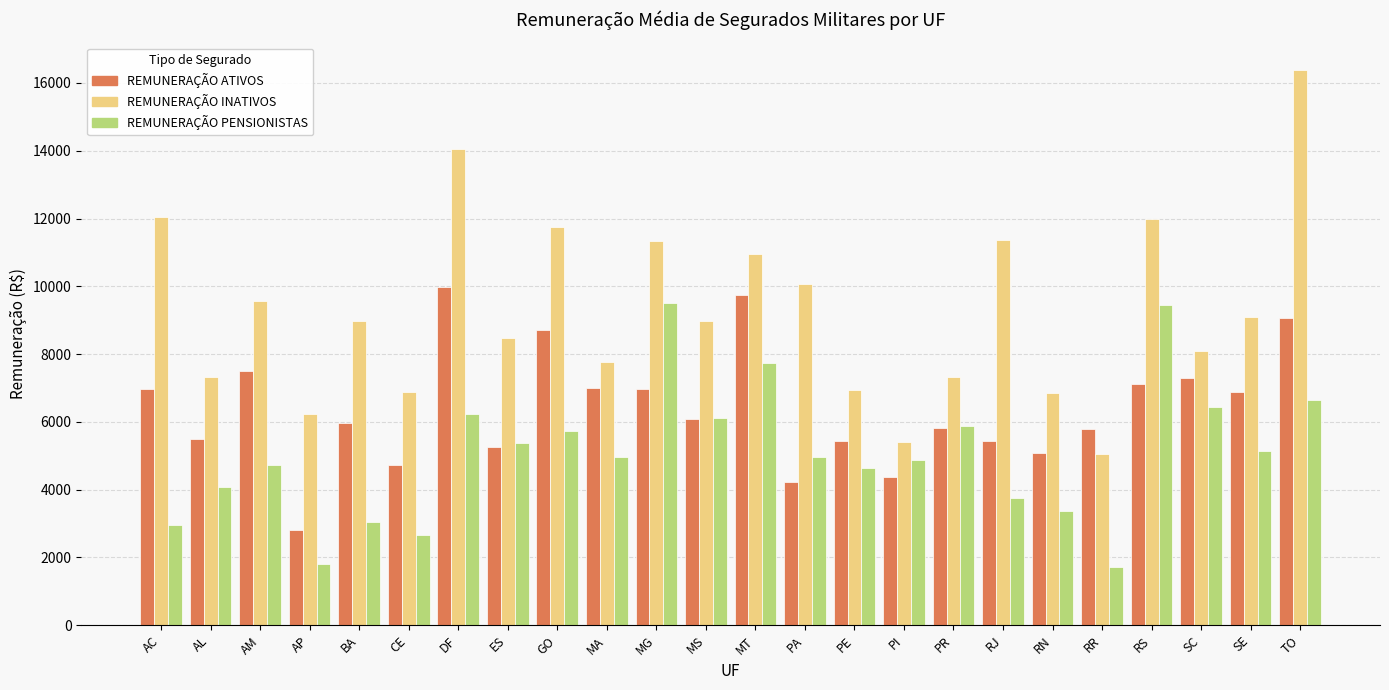

What is the label of the 23rd bar from the left?

SE